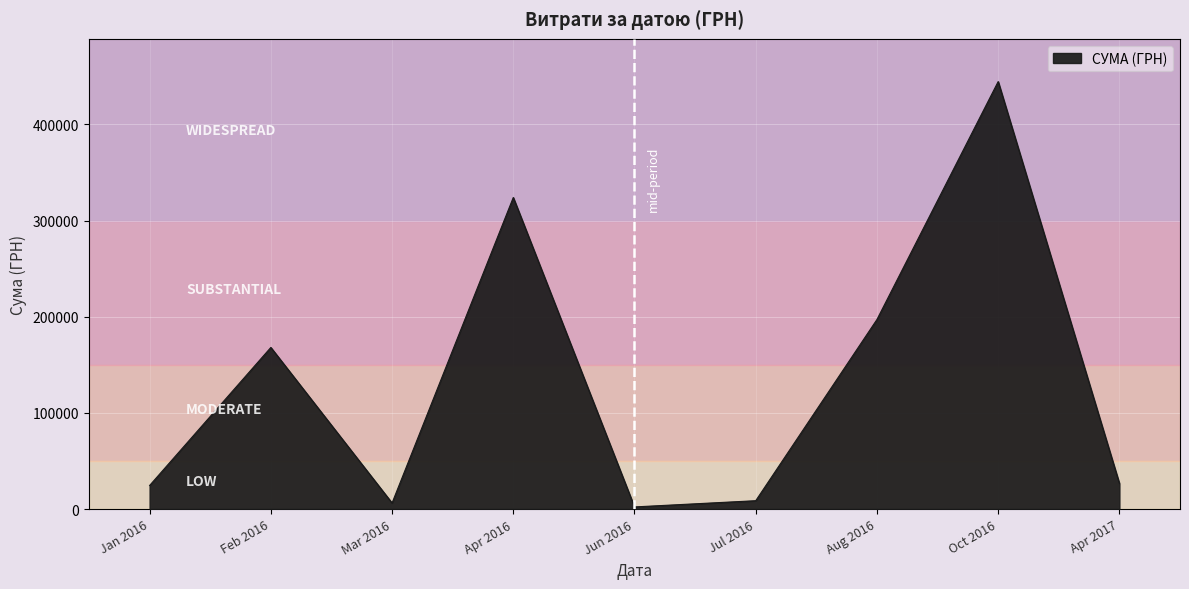

The value at Aug 2016 is 121158.8. True or false?

False